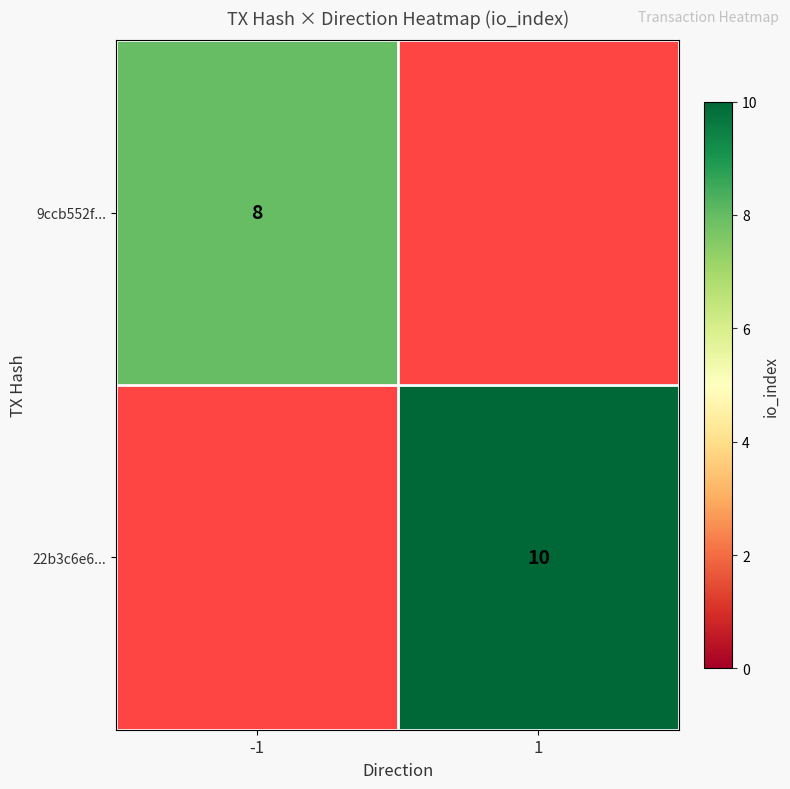

Is the value of 9ccb552f... at -1 greater than the value of 22b3c6e6... at 1?

No